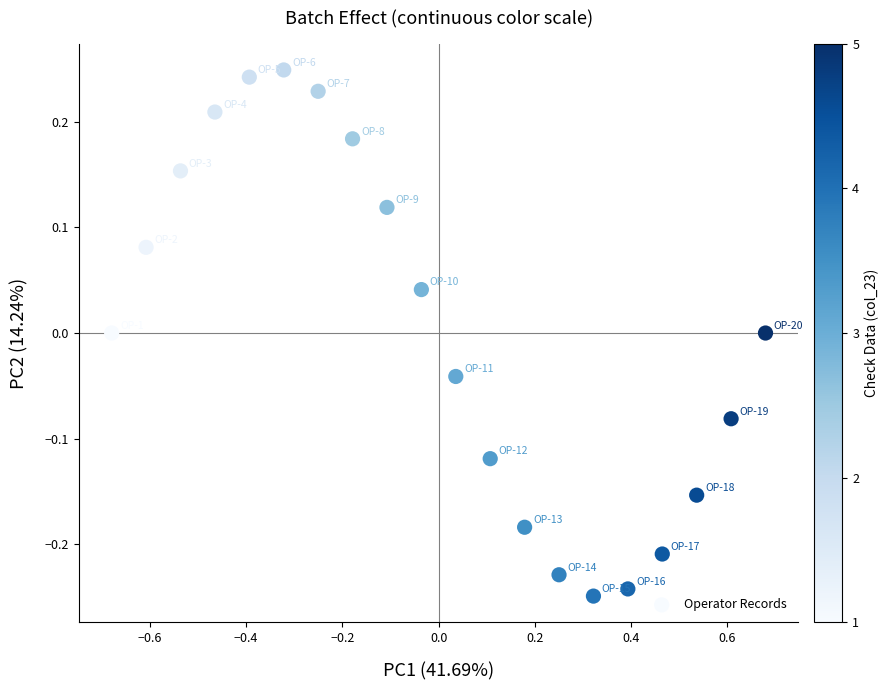

What is the range of Y values (max minus min)?

0.5